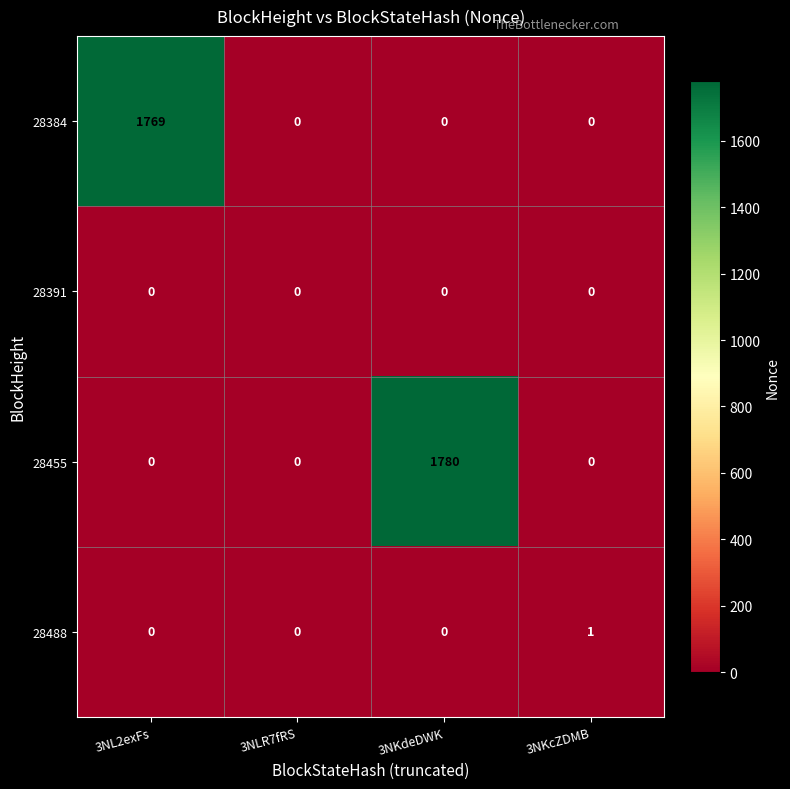

Between 3NL2exFs and 3NLR7fRS, which series saw the biggest shift?

28384